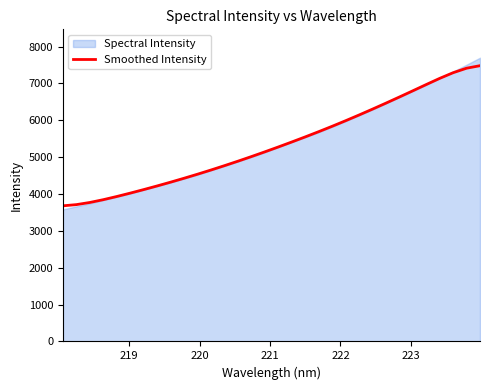

What is the sum of all values?

171426.5